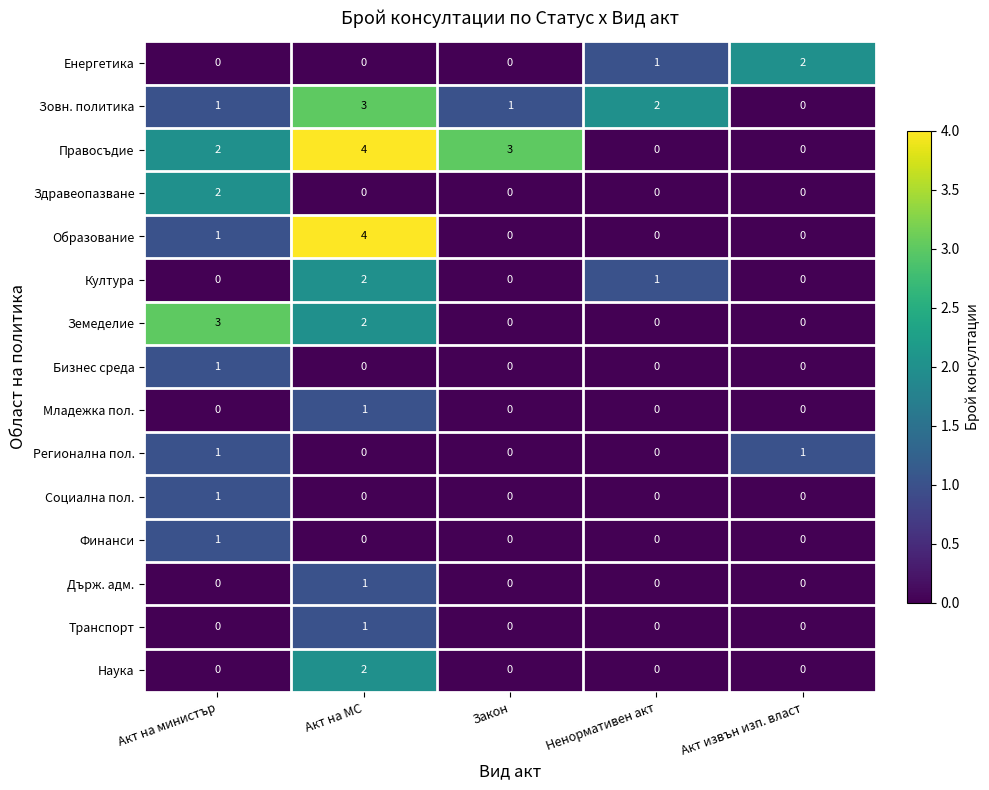

True or false: Социална пол. has a value of 0 at Ненормативен акт.

True